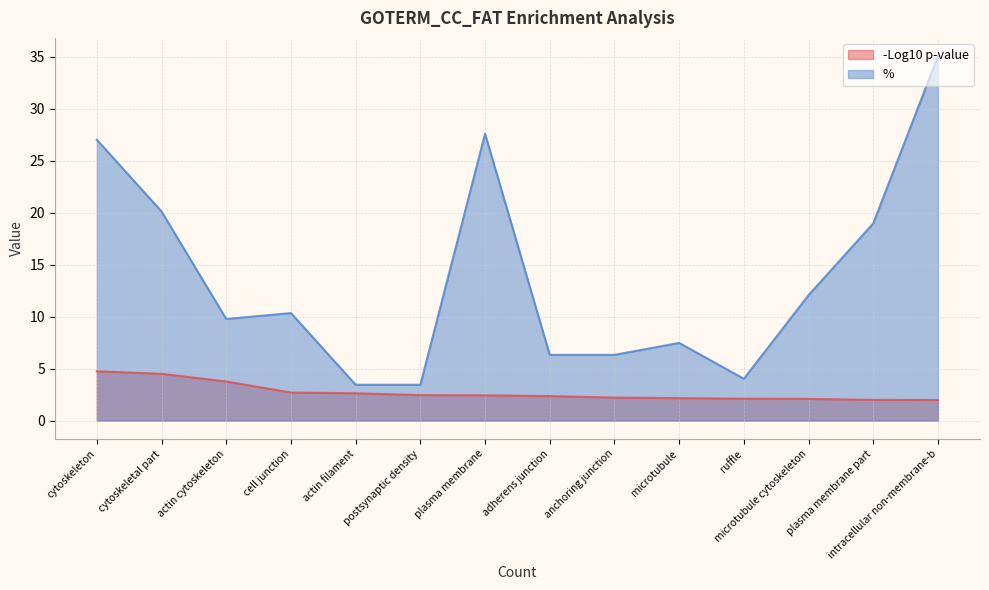

How many lines are shown in the chart?

2